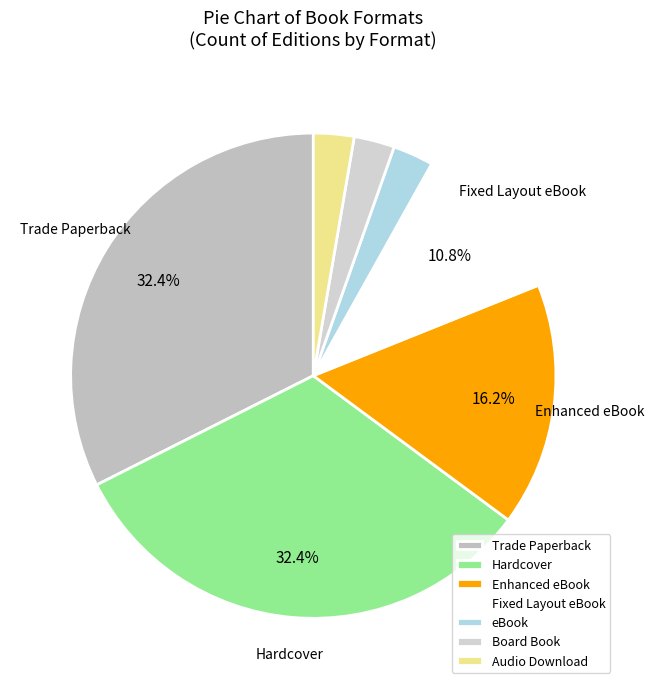

How many segments does this pie chart have?

7